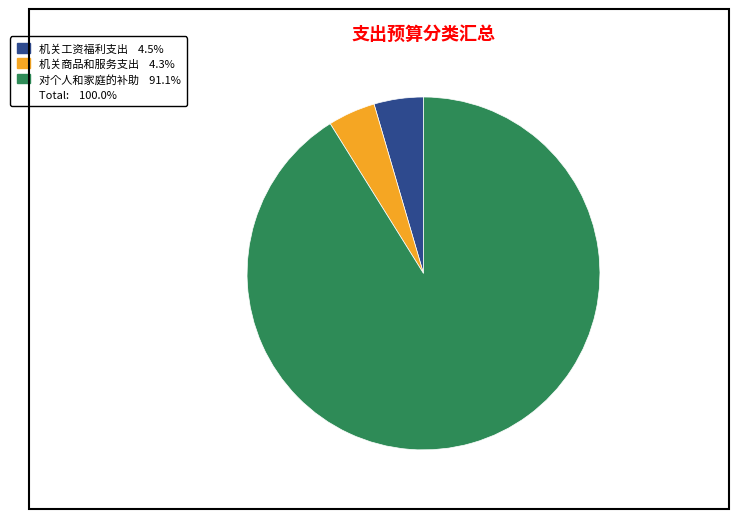

How many slices are in this pie chart?

3